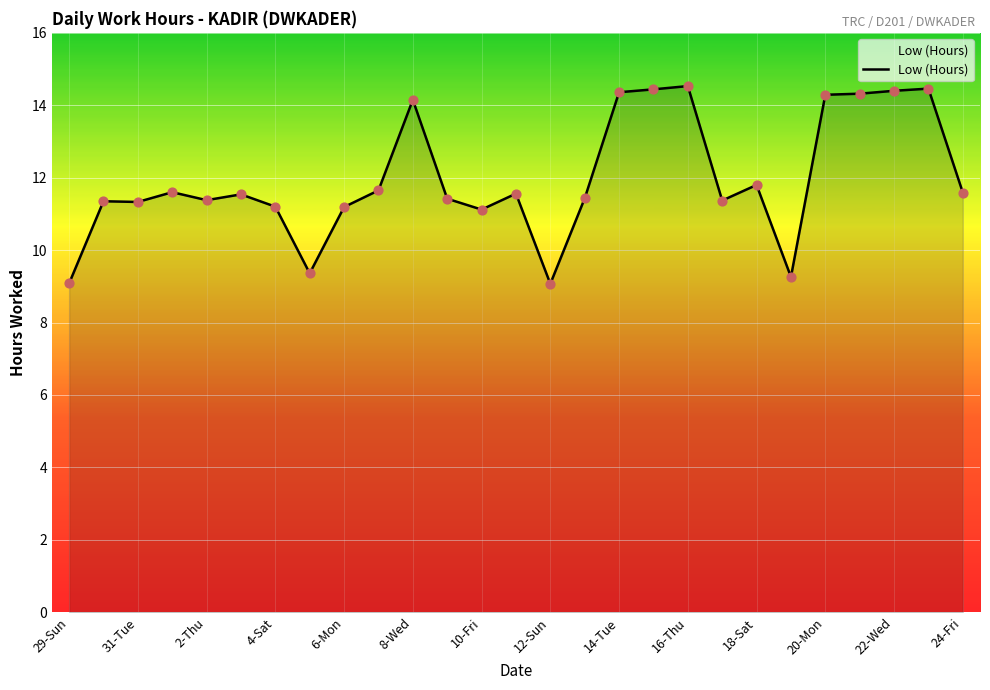

What is the difference between the maximum and minimum values?

5.5